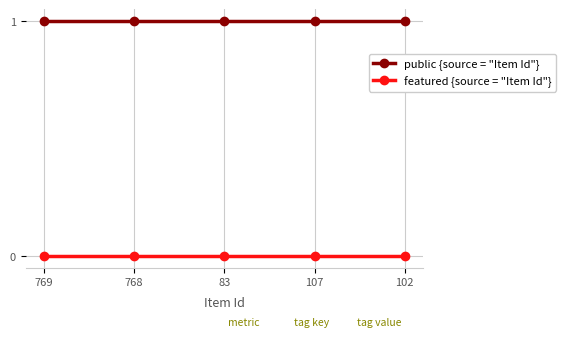

Rank the series at 107 from lowest to highest value.

featured {source = "Item Id"}, public {source = "Item Id"}